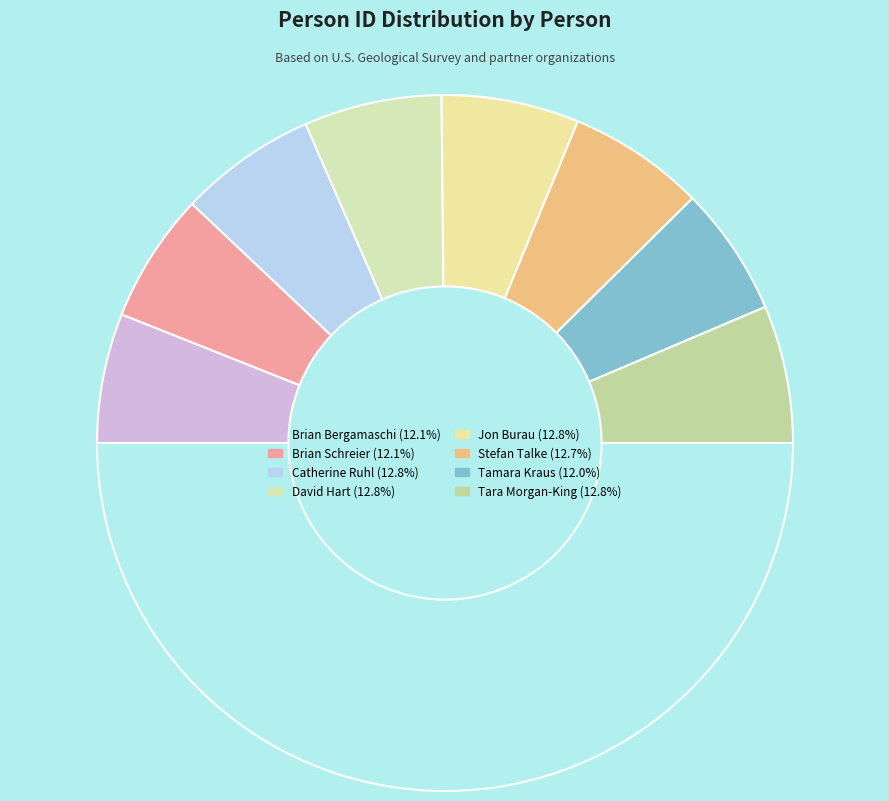

How many slices are in this pie chart?

9